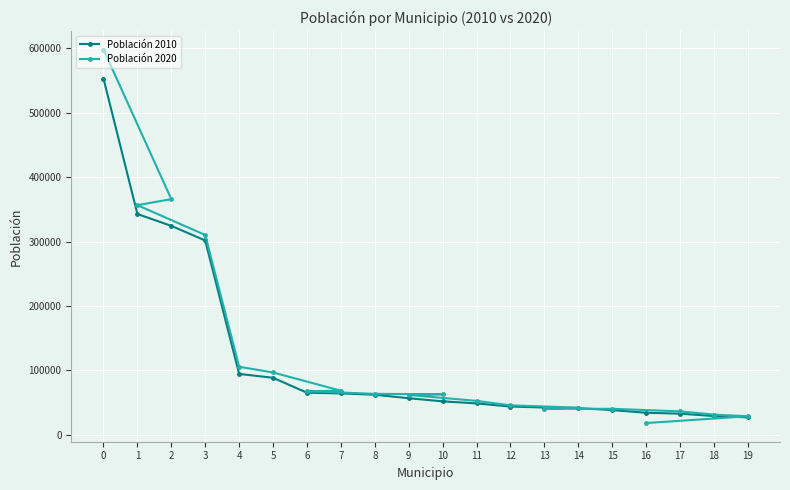

What is the value of the Población 2020 point at the 3rd from the left?

365771